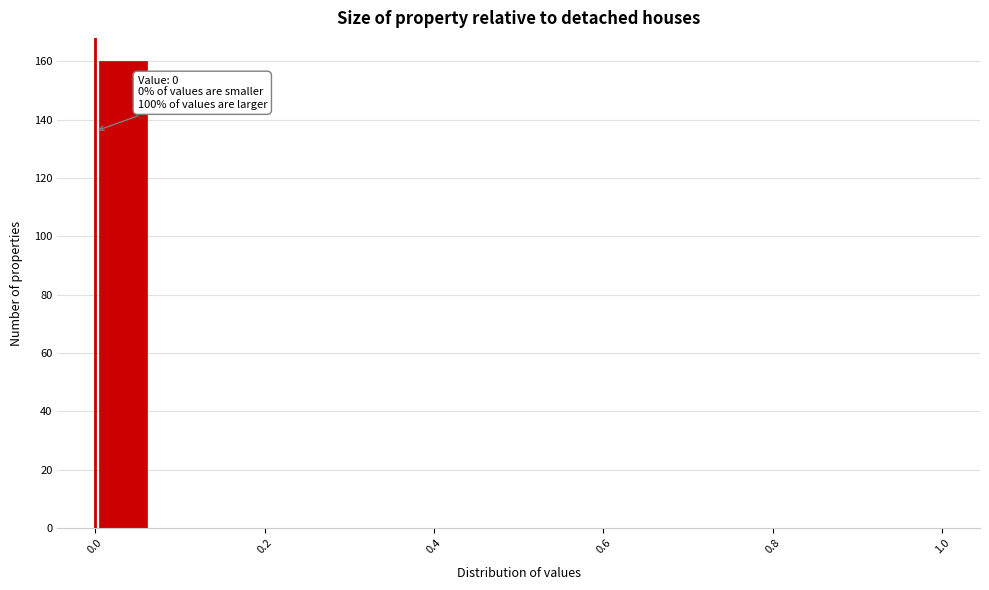

Around what value on the x-axis is the tallest bar? Give the approximate position of its centre, as read against the axis.

0.04